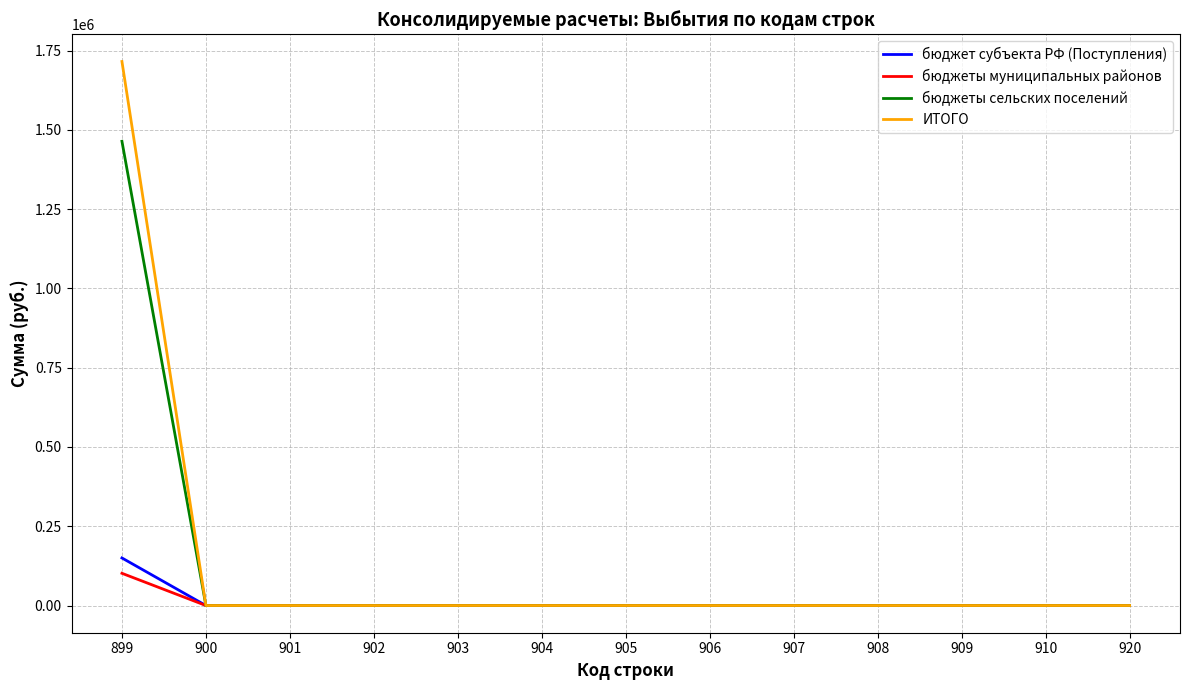

Which series has the largest range (max minus min)?

ИТОГО